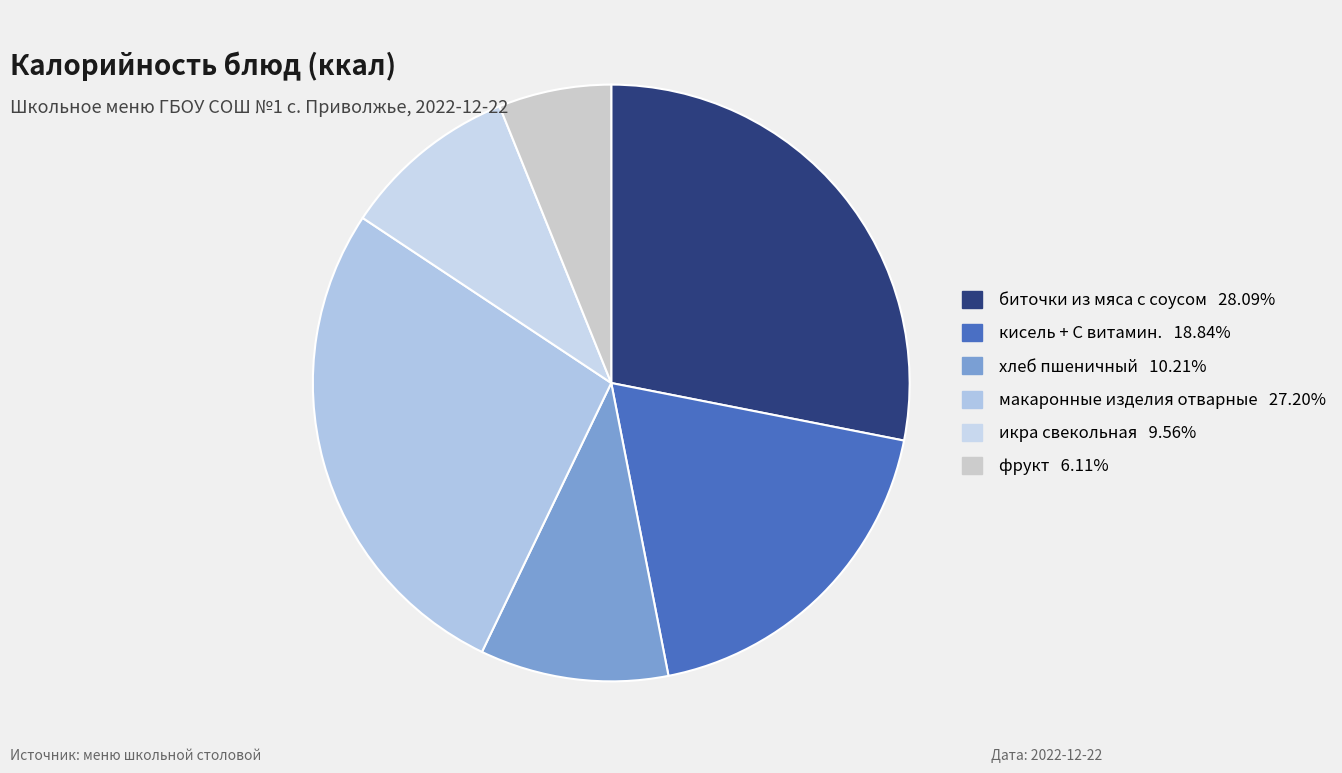

Count the number of slices in the pie.

6